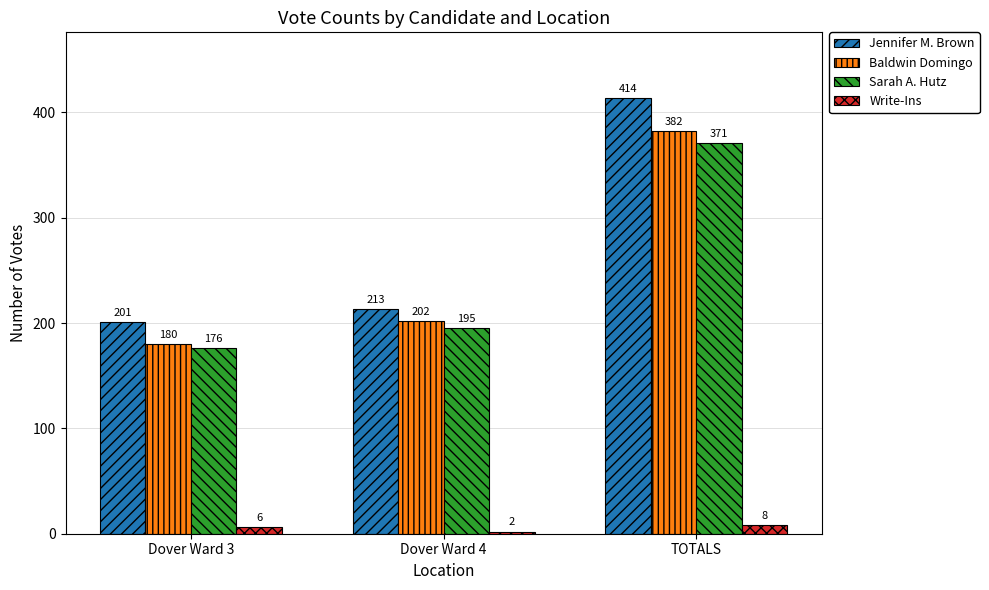

Which series has the largest range (max minus min)?

Jennifer M. Brown